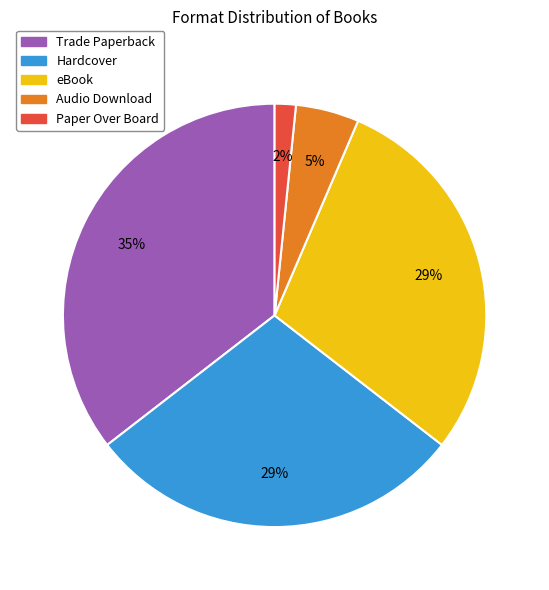

What is the ratio of the value at Hardcover to the value at eBook?

1.0